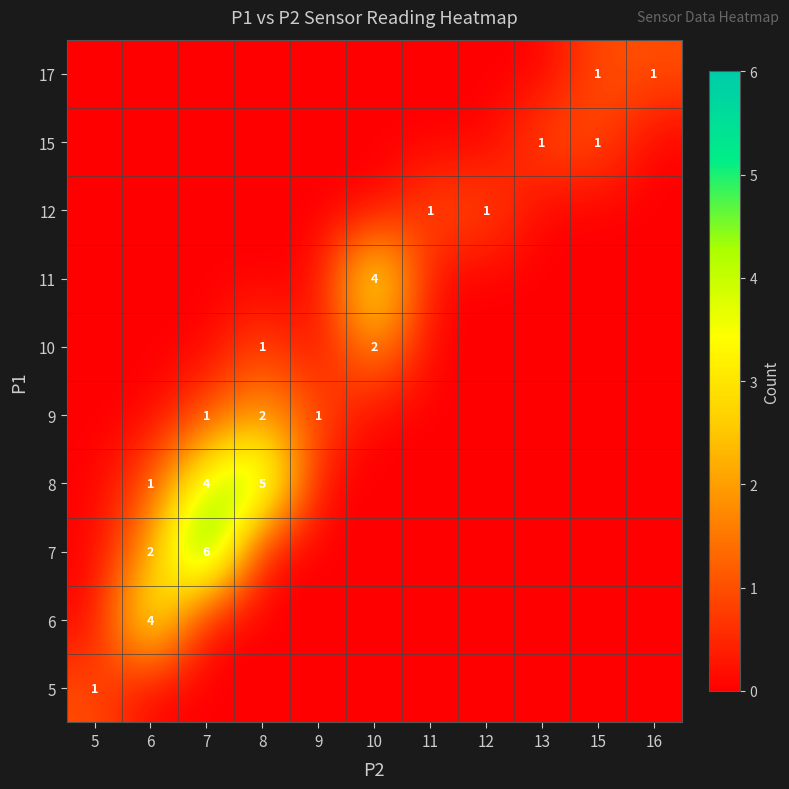

At 11, list the series in order from smallest to largest.

row_0, row_1, row_2, row_3, row_4, row_5, row_6, row_8, row_9, row_7